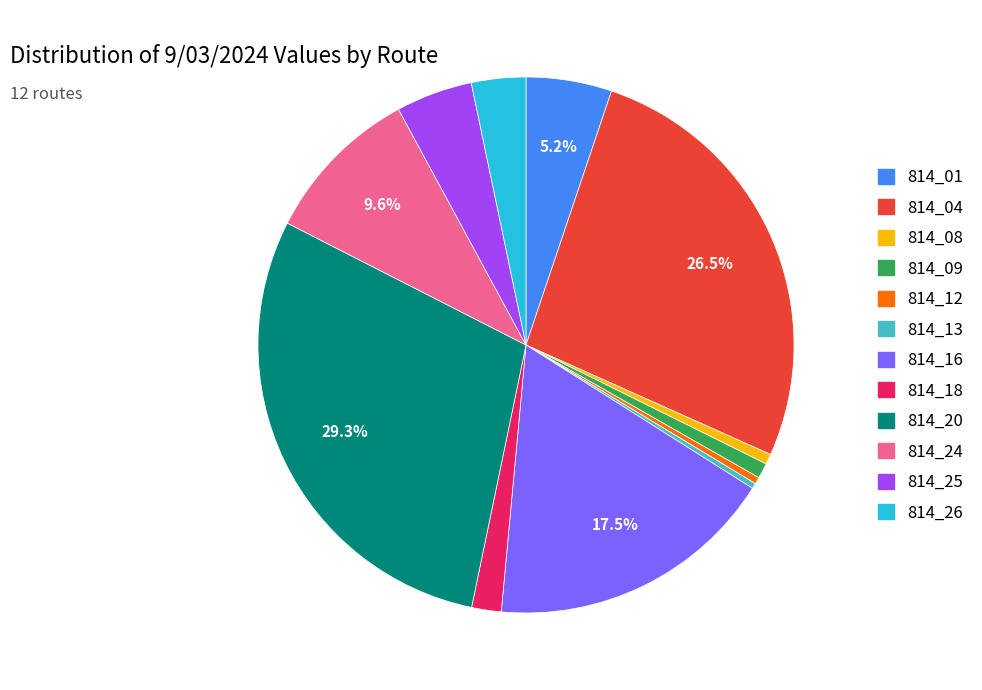

How many segments does this pie chart have?

12